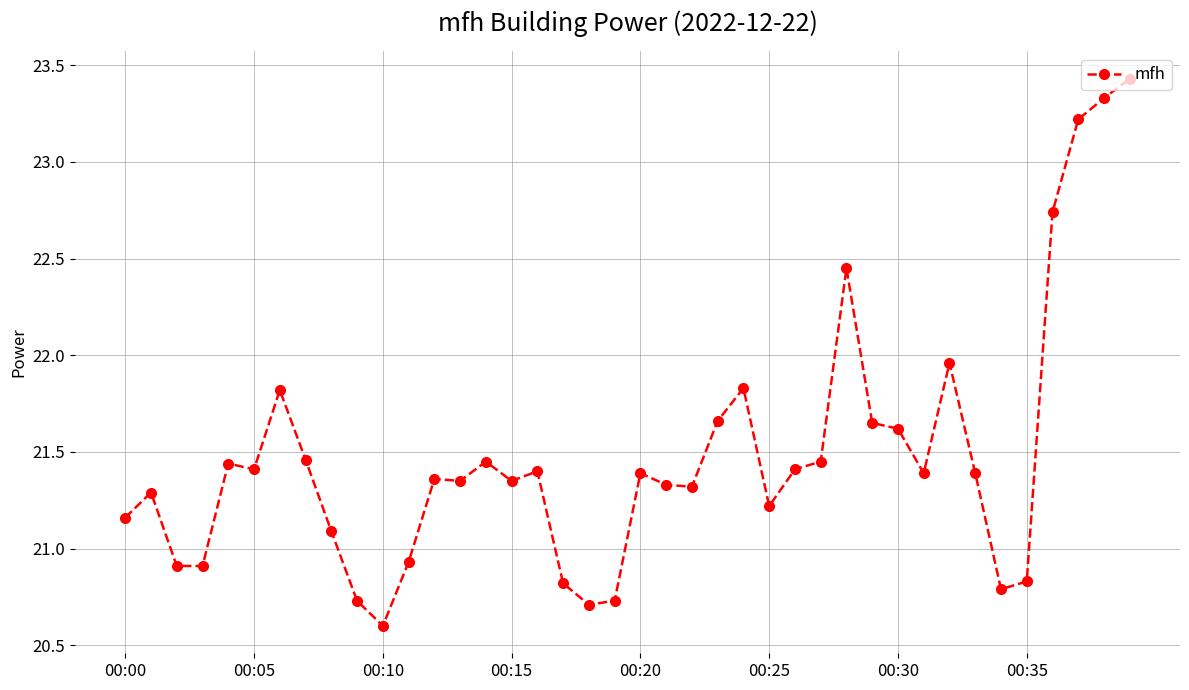

True or false: there are more than 0 points higher than both neighbors.

True